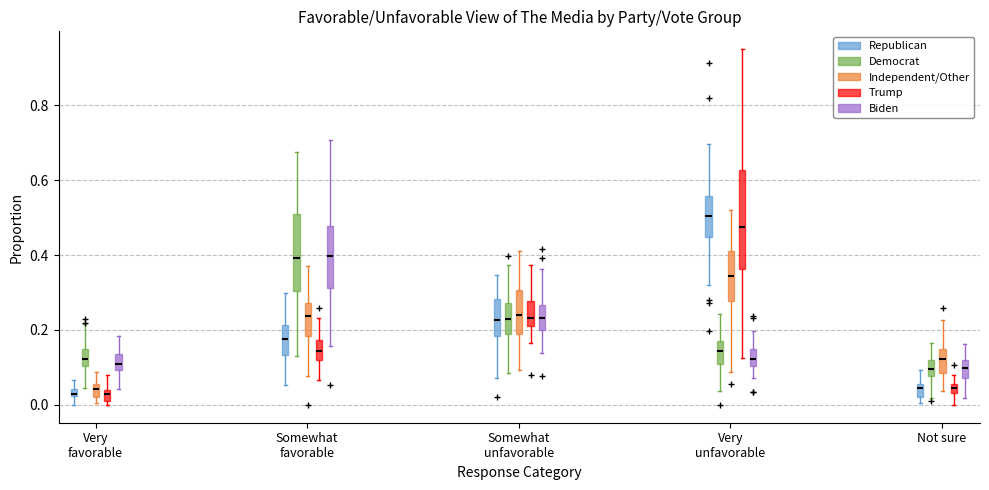

Where is the lower edge of the box for Somewhat favorable (Independent/Other) on the y-axis? The values are not printed on the chart, so give them approximately, as read against the axis.

0.18